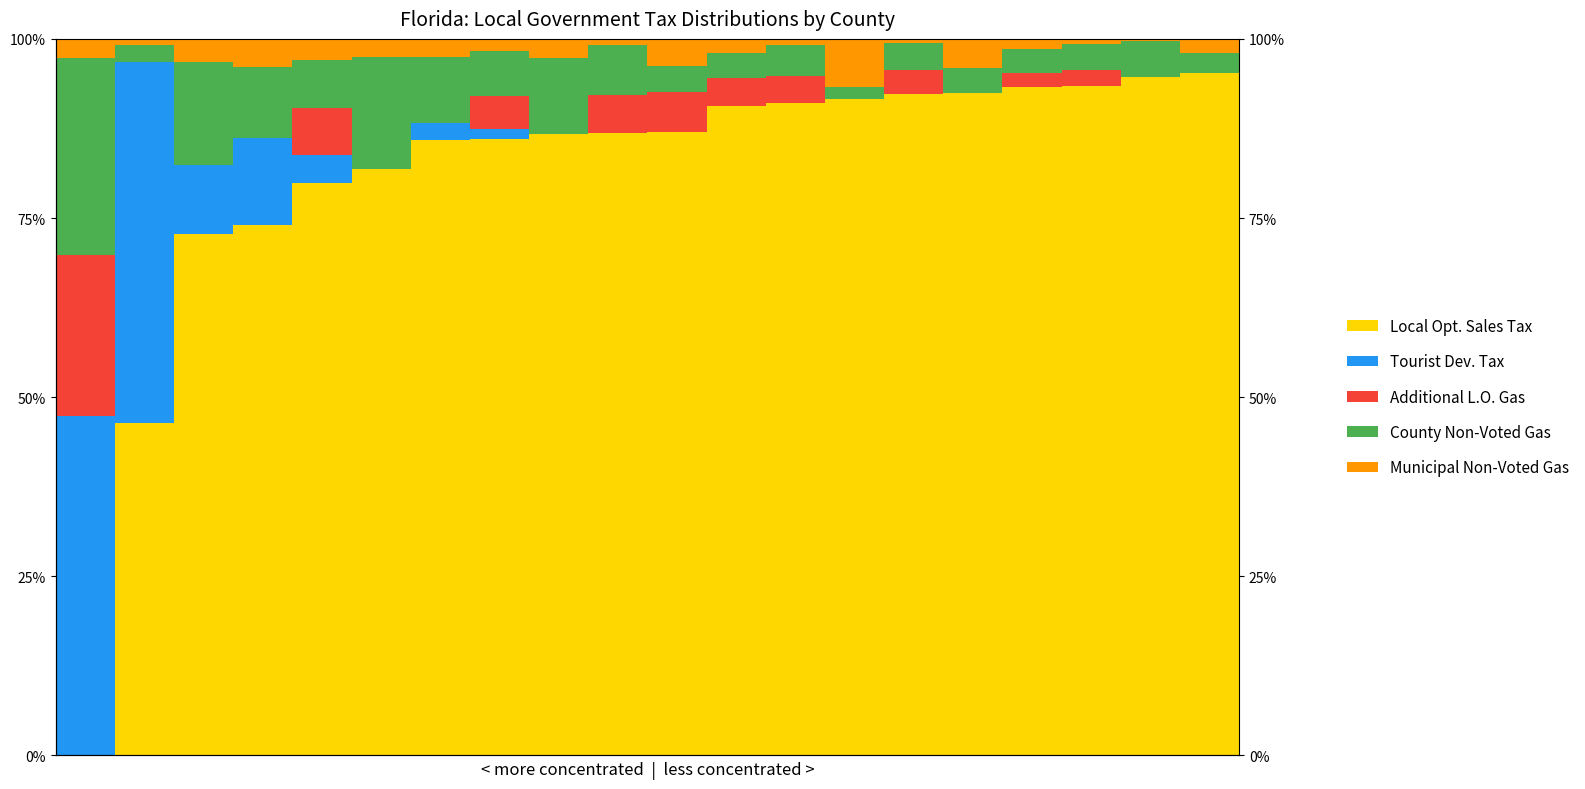

Which series has the largest range (max minus min)?

Local Opt. Sales Tax